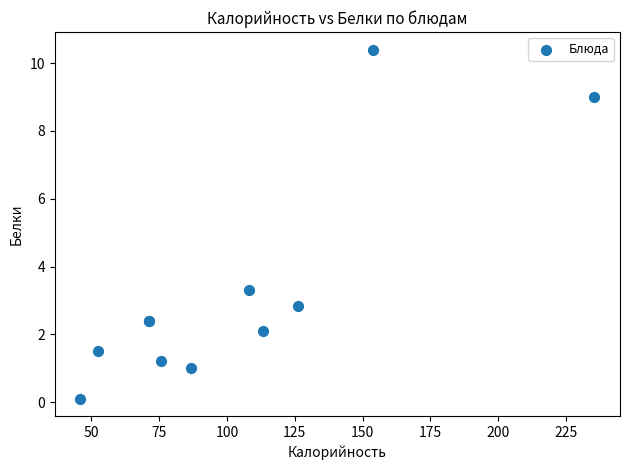

What Y value in the scatter plot is closest to 5?

3.3